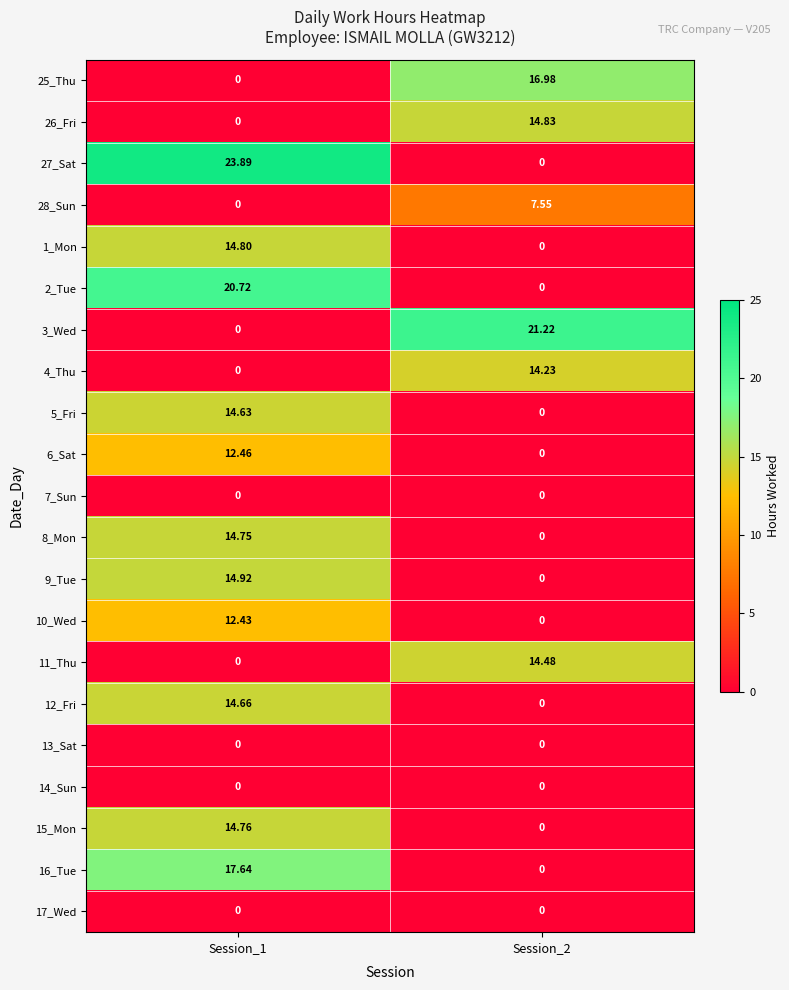

How many distinct data groups are displayed?

21